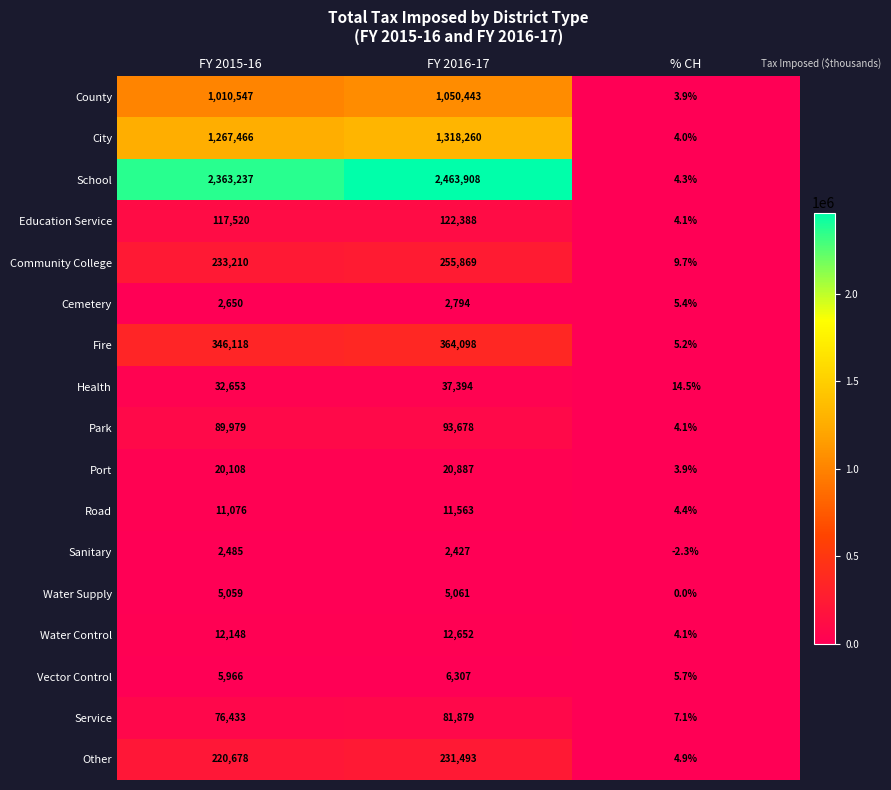

What is the approximate value of Service at FY 2016-17?

81879.0